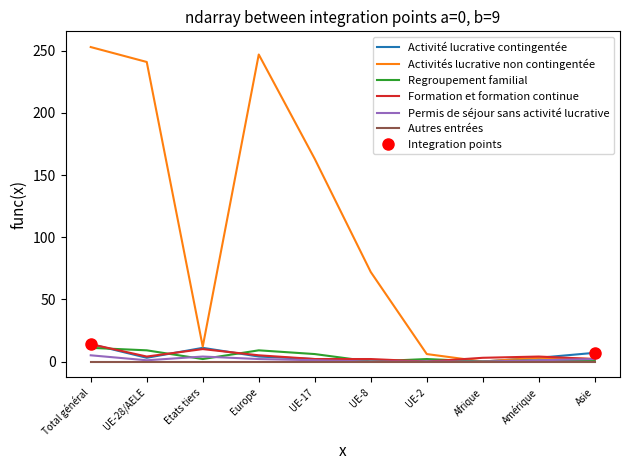

What is the greatest value displayed?

253